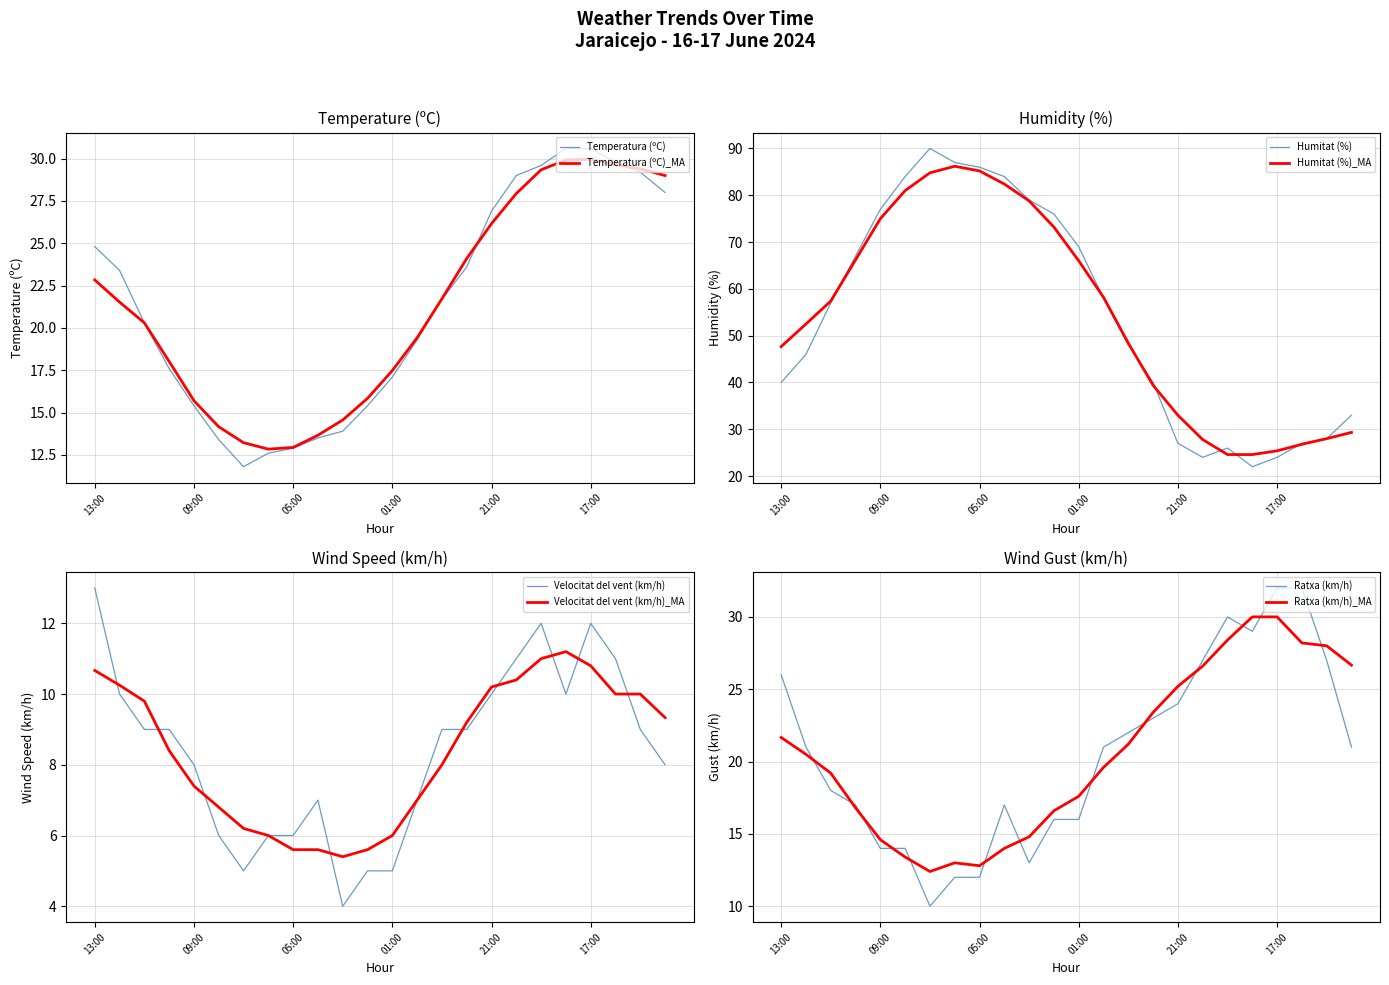

What position from the left is 09:00?

5